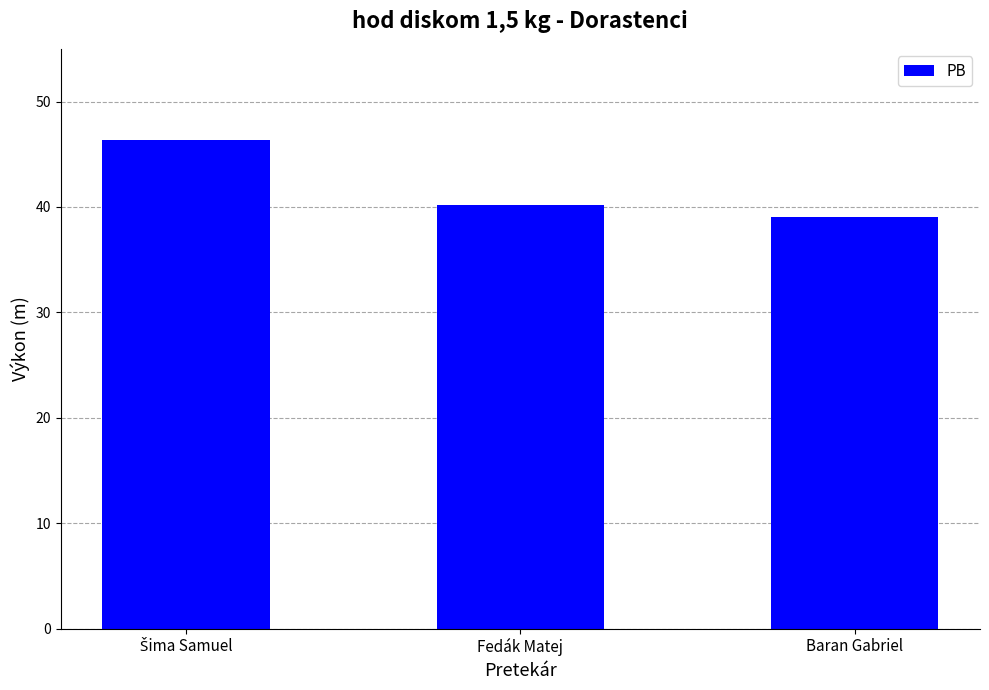

How many categories are shown in the chart?

3